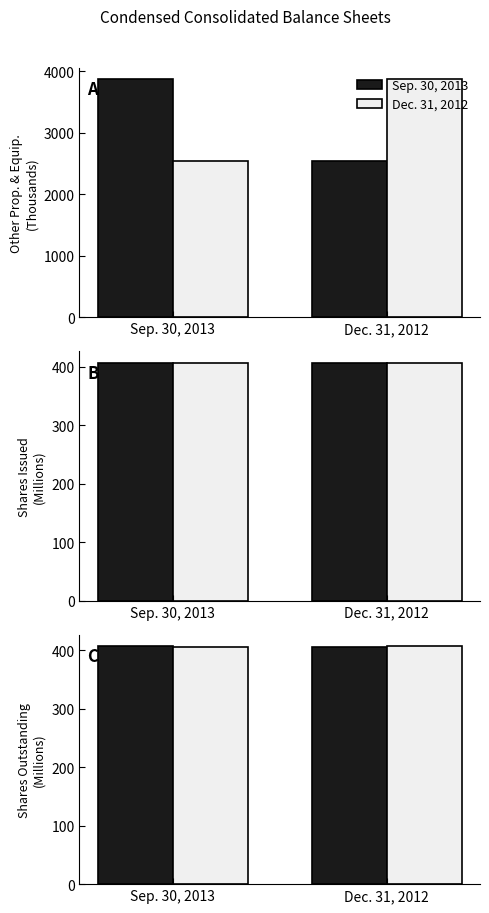

What is the label of the 2nd bar from the left?

Dec. 31, 2012